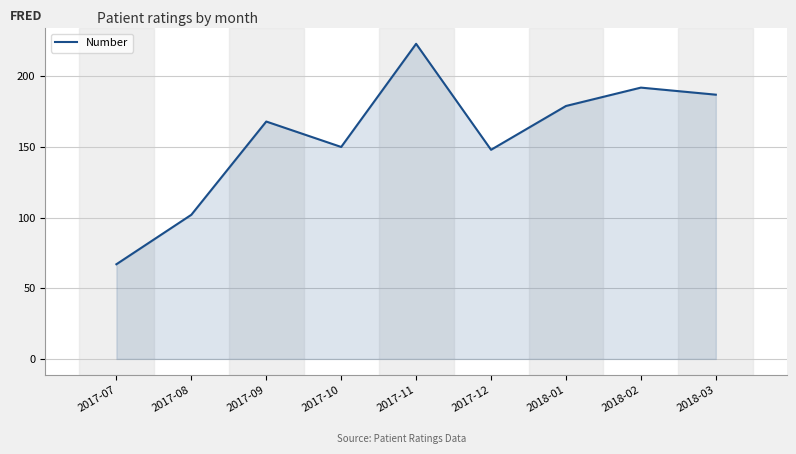

What is the minimum value shown in the chart?

67